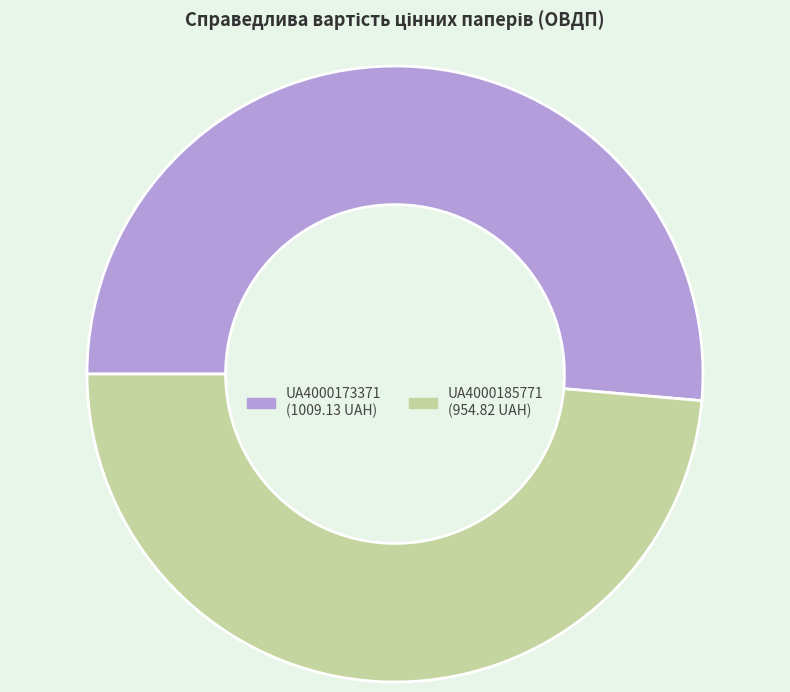

Rank the categories by value from highest to lowest.

UA4000173371, UA4000185771